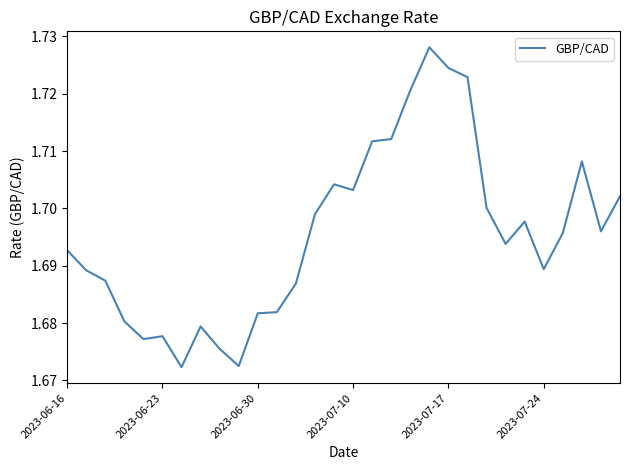

Does the chart display data point markers on the line(s)?

No